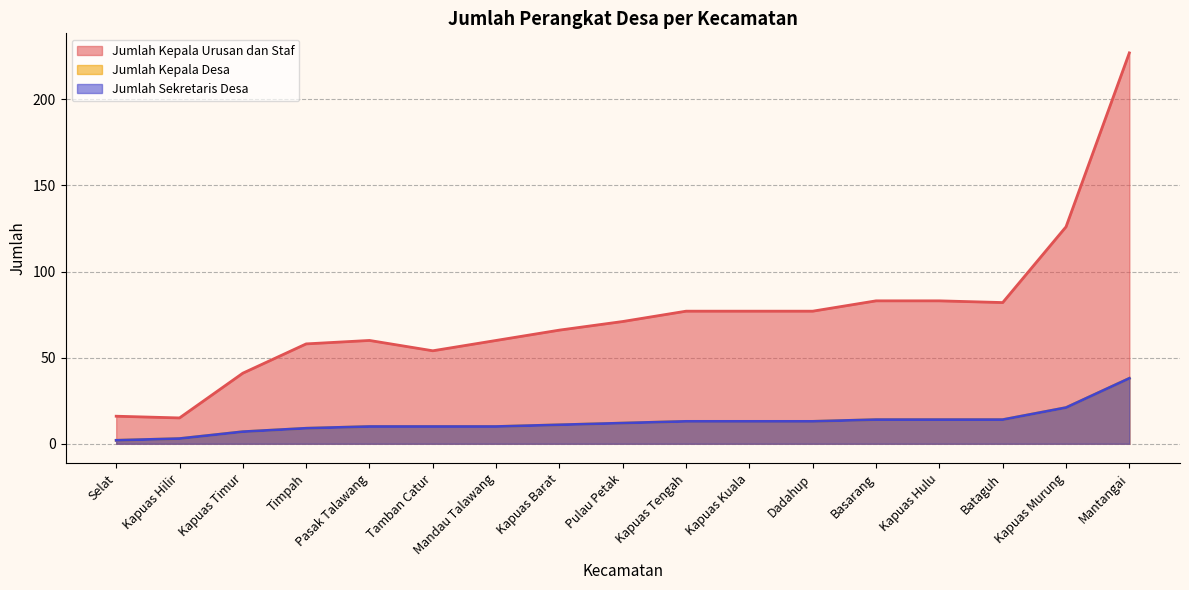

Reading right to left, what are all the values shown in this chart?

Jumlah Kepala Urusan dan Staf: Mandau Talawang=60	Kapuas Hulu=83	Pasak Talawang=60	Kapuas Tengah=77	Timpah=58	Mantangai=227	Kapuas Barat=66	Dadahup=77	Kapuas Murung=126	Pulau Petak=71	Kapuas Hilir=15	Basarang=83	Selat=16	Bataguh=82	Kapuas Timur=41	Tamban Catur=54	Kapuas Kuala=77
Jumlah Kepala Desa: Mandau Talawang=10	Kapuas Hulu=14	Pasak Talawang=10	Kapuas Tengah=13	Timpah=9	Mantangai=38	Kapuas Barat=11	Dadahup=13	Kapuas Murung=21	Pulau Petak=12	Kapuas Hilir=3	Basarang=14	Selat=2	Bataguh=14	Kapuas Timur=7	Tamban Catur=10	Kapuas Kuala=13
Jumlah Sekretaris Desa: Mandau Talawang=10	Kapuas Hulu=14	Pasak Talawang=10	Kapuas Tengah=13	Timpah=9	Mantangai=38	Kapuas Barat=11	Dadahup=13	Kapuas Murung=21	Pulau Petak=12	Kapuas Hilir=3	Basarang=14	Selat=2	Bataguh=14	Kapuas Timur=7	Tamban Catur=10	Kapuas Kuala=13